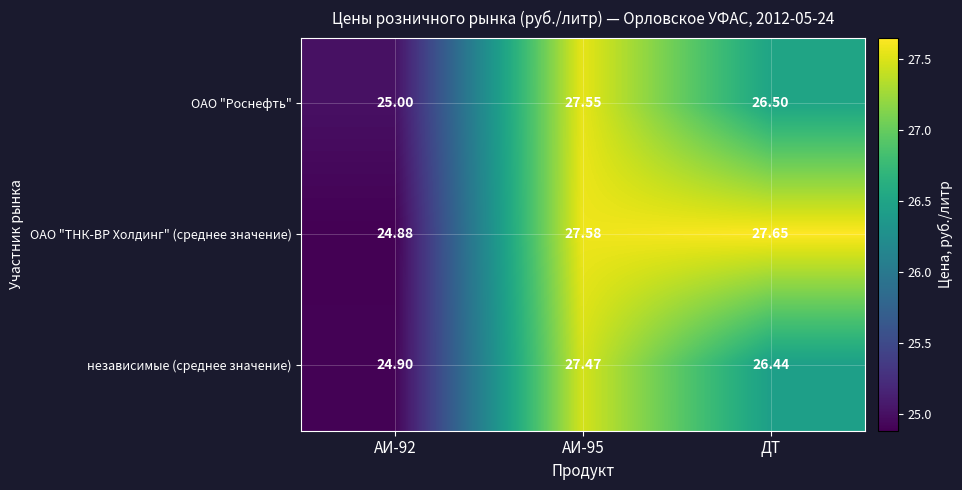

At ДТ, list the series in order from largest to smallest.

ОАО "ТНК-ВР Холдинг" (среднее значение), ОАО "Роснефть", независимые (среднее значение)